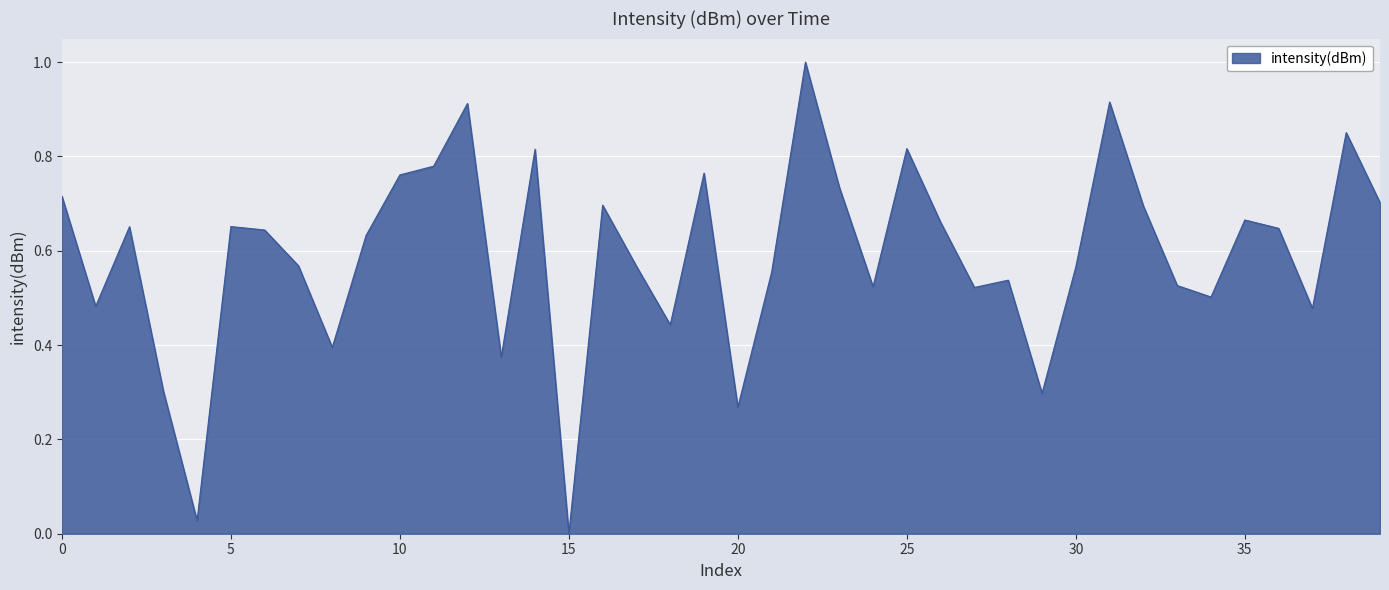

What is the maximum value shown in the chart?

1.0